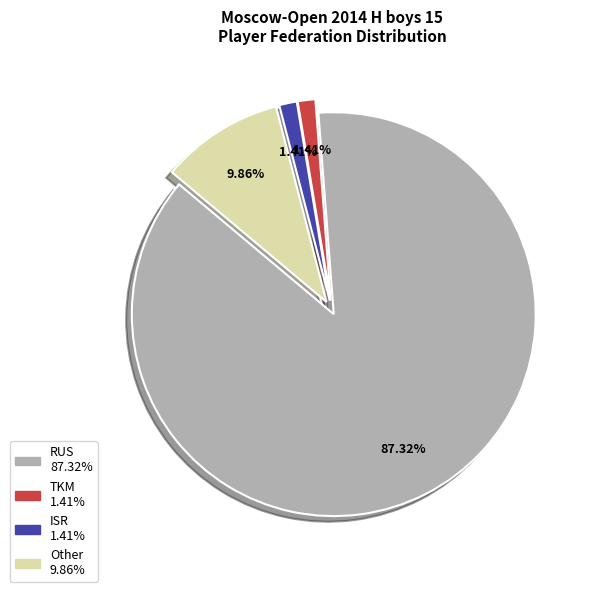

Is there a majority slice in this chart?

Yes